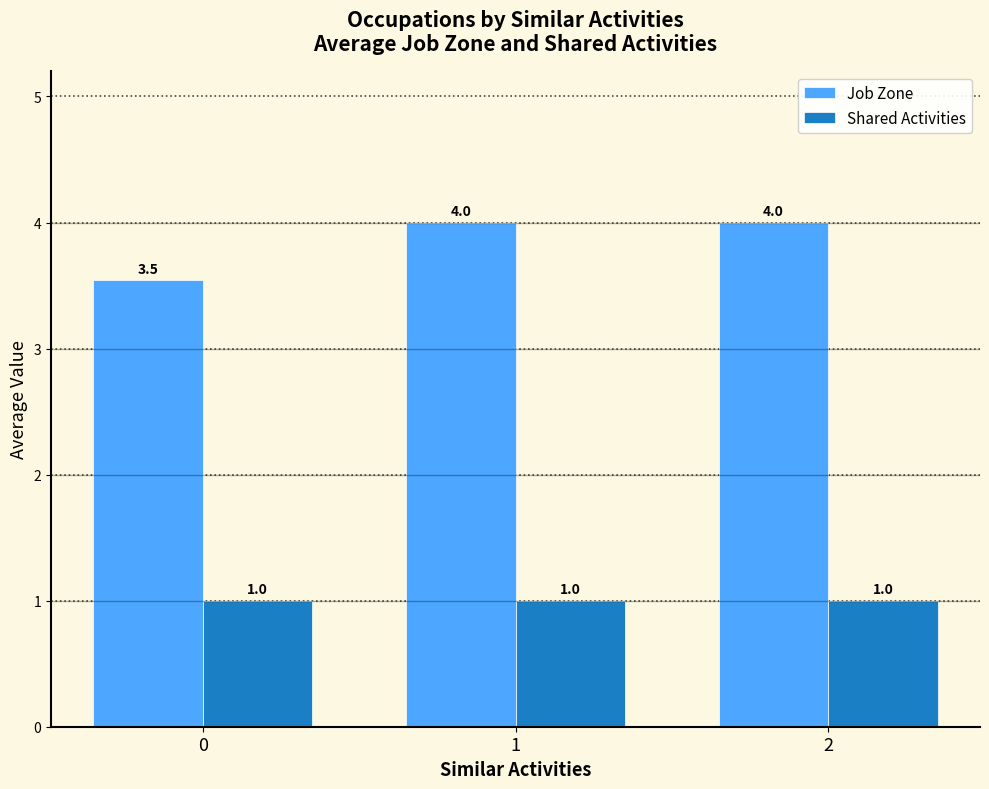

How many bars are there in total?

6